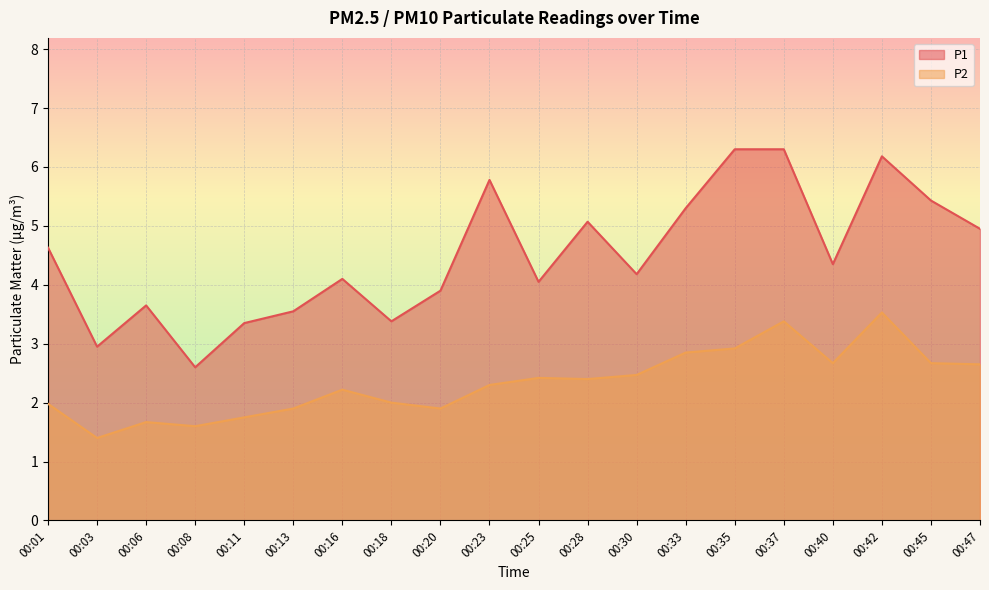

The value of P2 at 00:23 is 2.3. True or false?

True